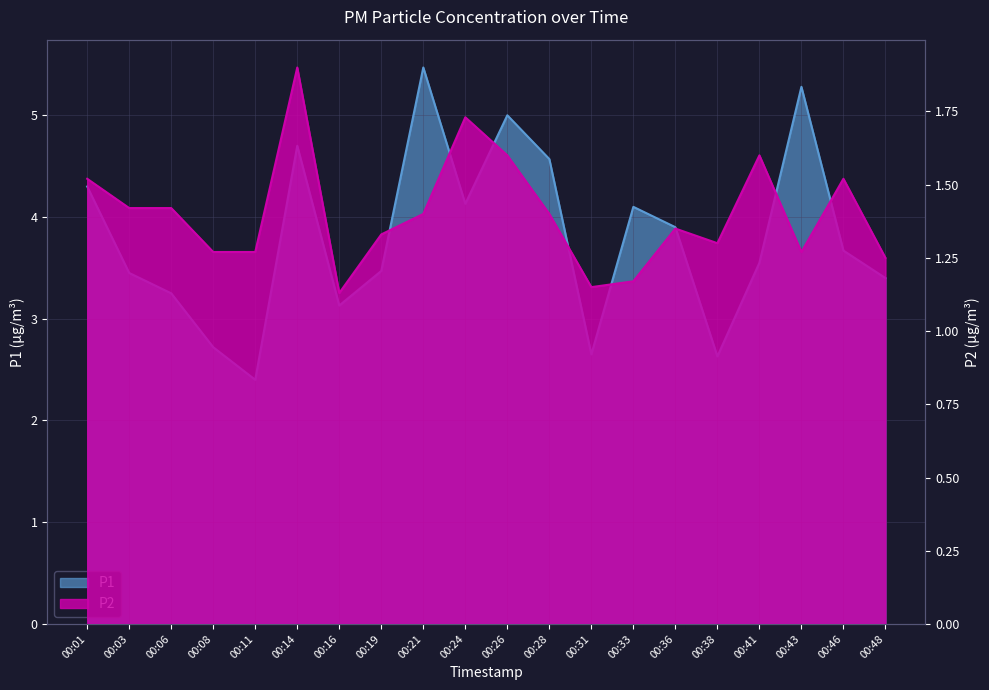

At 00:14, list the series in order from smallest to largest.

P2, P1